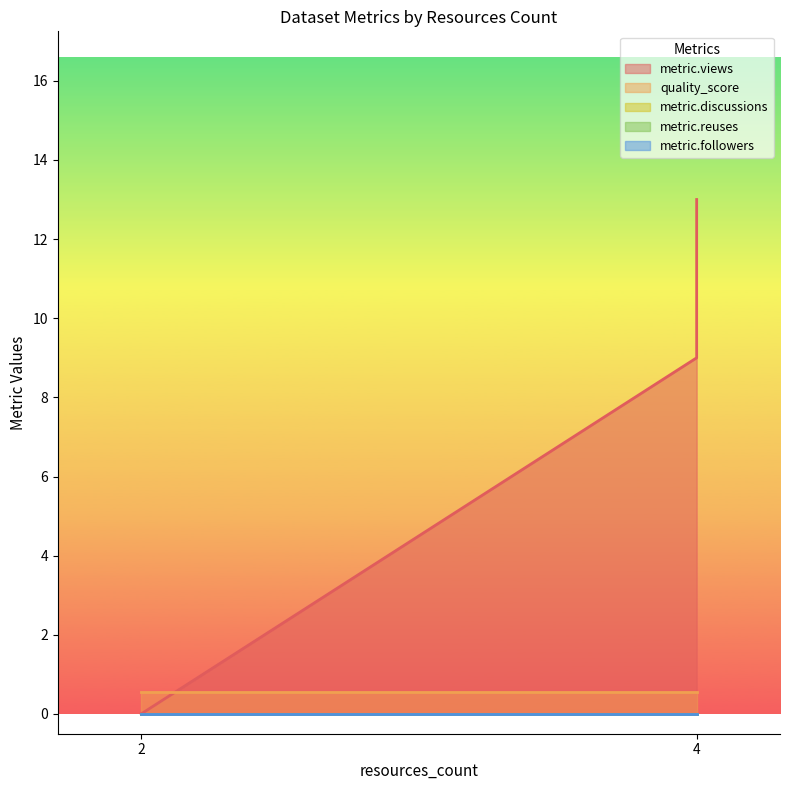

Reading left to right, transcribe all the data shown in this chart.

metric.views: 2=0.0	2=0.0	4=9.0	4=13.0
quality_score: 2=0.6	2=0.6	4=0.6	4=0.6
metric.discussions: 2=0.0	2=0.0	4=0.0	4=0.0
metric.reuses: 2=0.0	2=0.0	4=0.0	4=0.0
metric.followers: 2=0.0	2=0.0	4=0.0	4=0.0